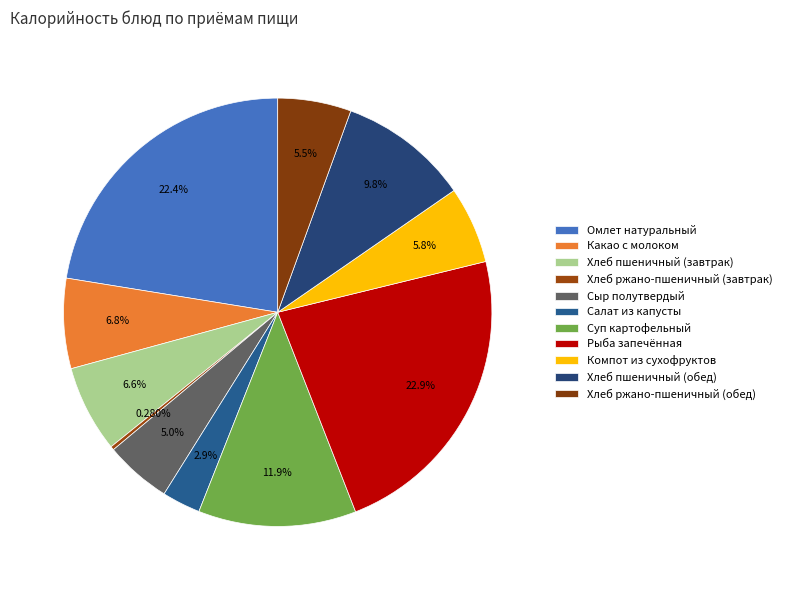

To the nearest percent, what percentage of the pie is Сыр полутвердый?

5%